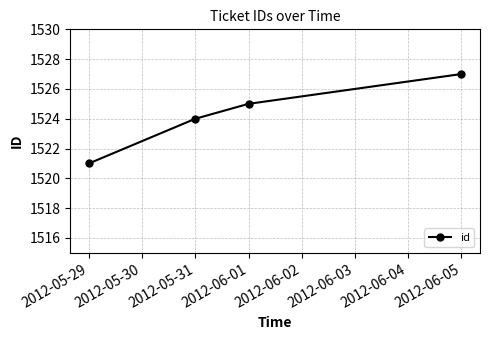

Rank the categories by value from lowest to highest.

2012-05-29, 2012-05-31, 2012-06-01, 2012-06-05